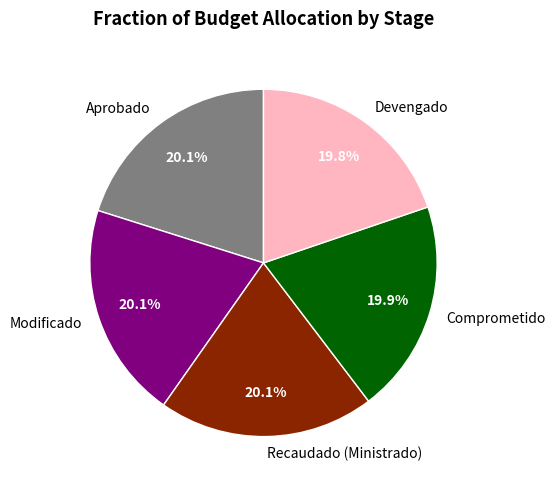

What is the ratio of the value at Recaudado (Ministrado) to the value at Devengado?

1.0